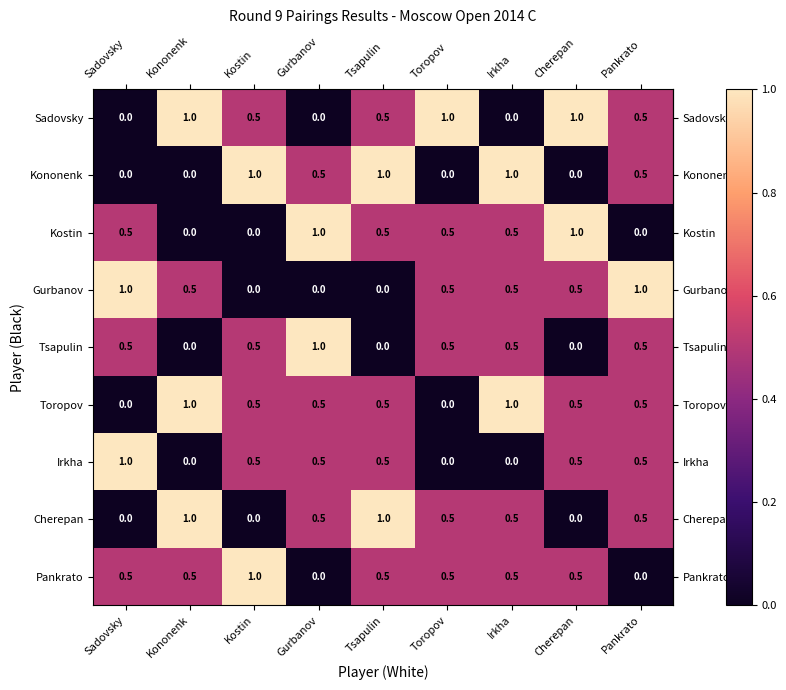

Which series changed the most between Gurbanov and Tsapulin?

Tsapulin